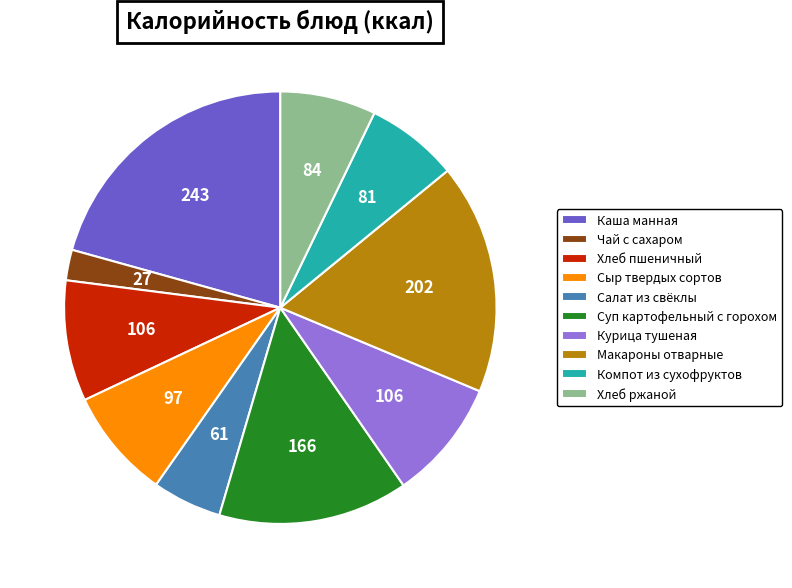

Do Чай с сахаром and Курица тушеная together represent more than half of the pie?

No